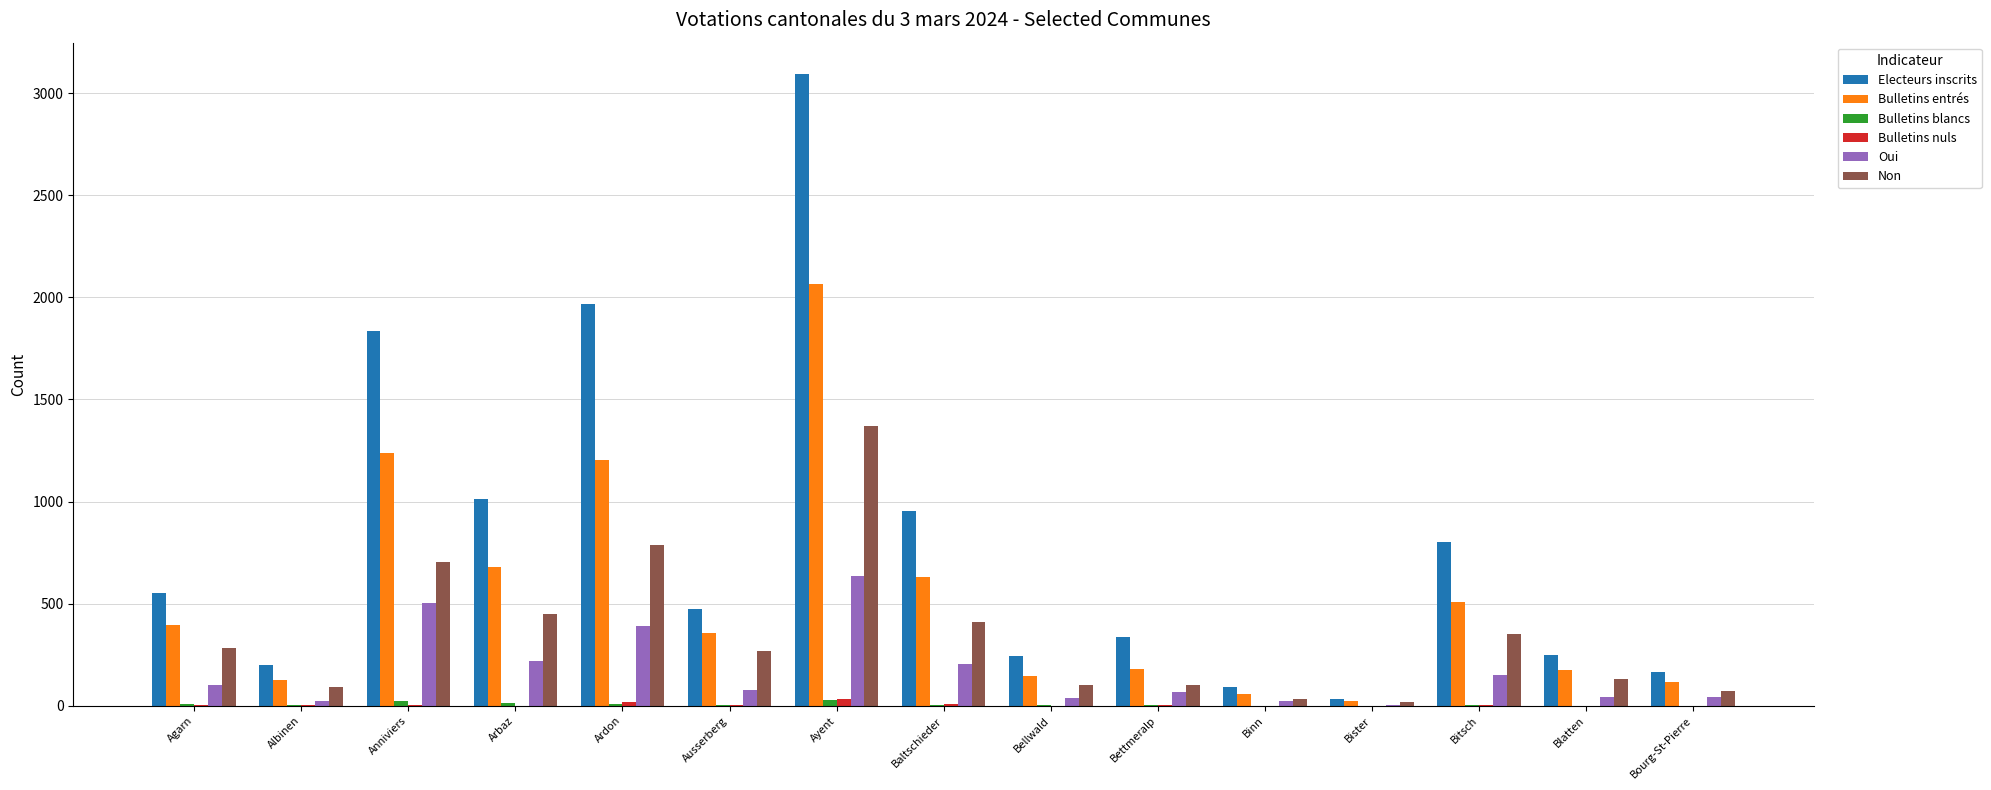

At which category is the sum across all series the highest?

Ayent